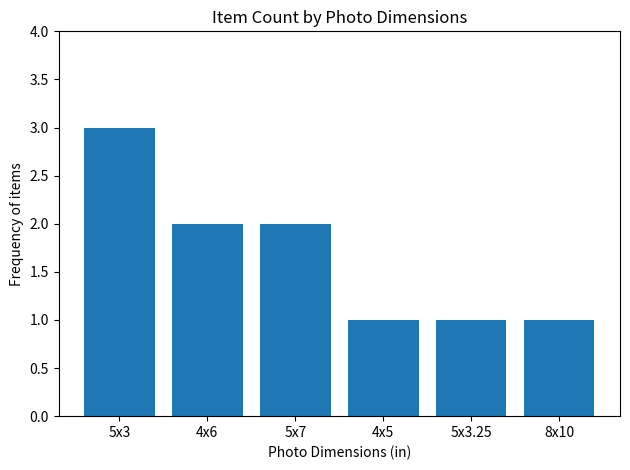

Approximately how many times larger is the value at 5x7 compared to 4x5?

2.0